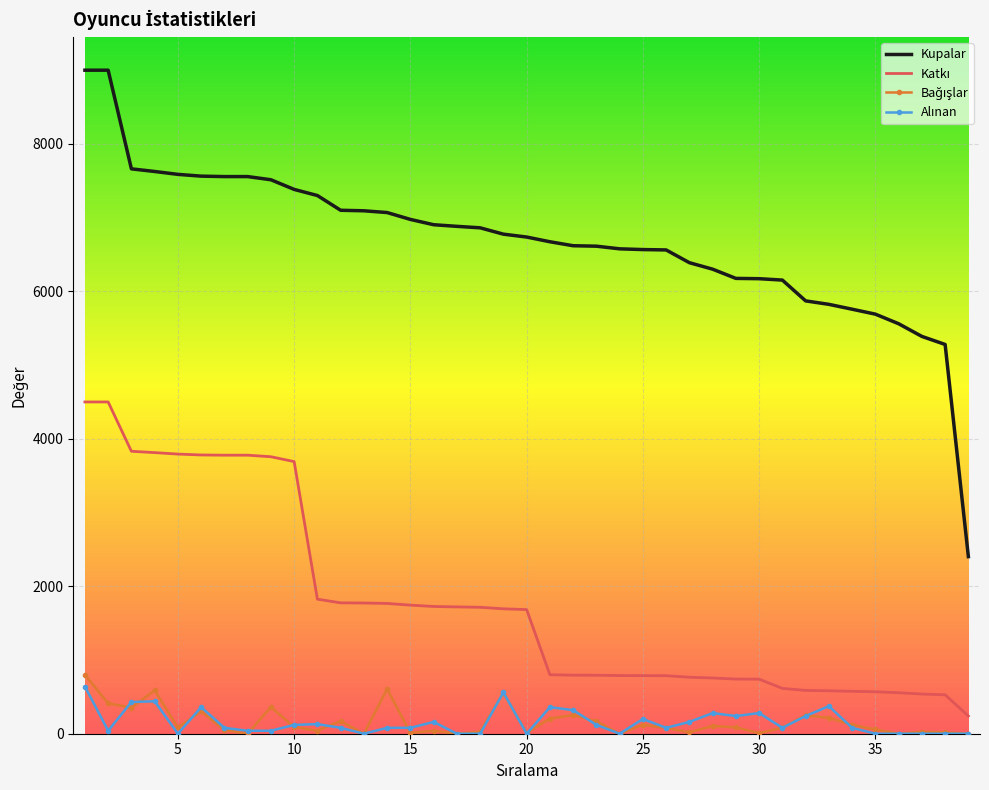

Which series has the largest range (max minus min)?

Kupalar